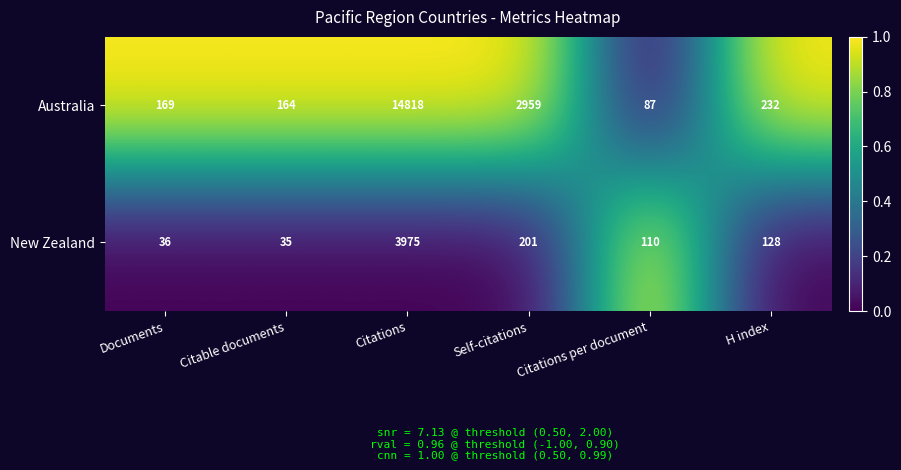

True or false: Australia has a value of 87 at Citations per document.

True